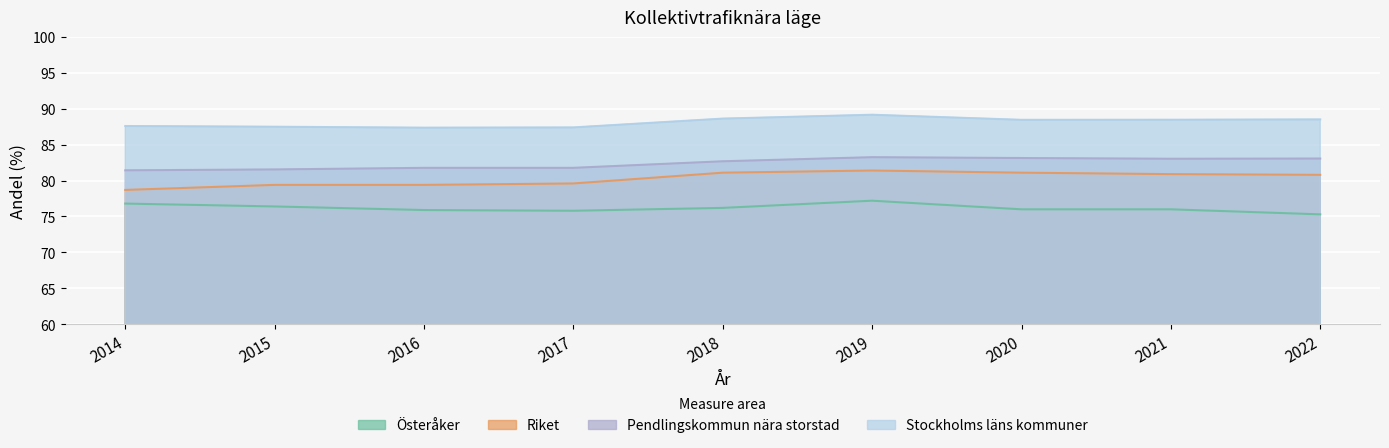

What is the difference between the Riket values at 2014 and 2018?

2.4